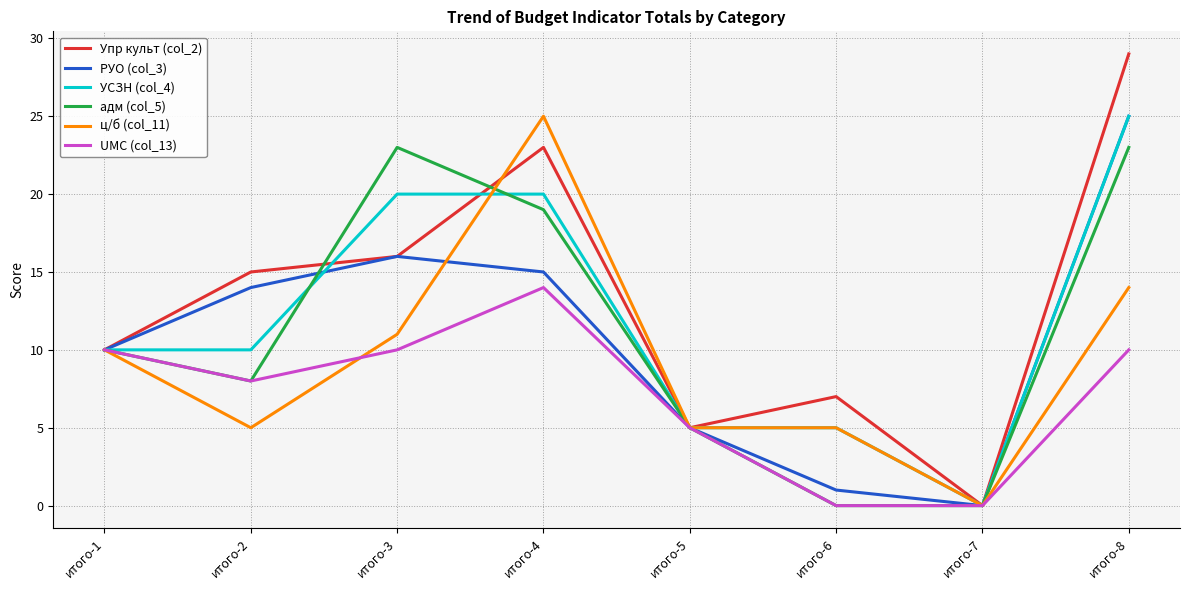

What is the total value across all series at итого-6?

18